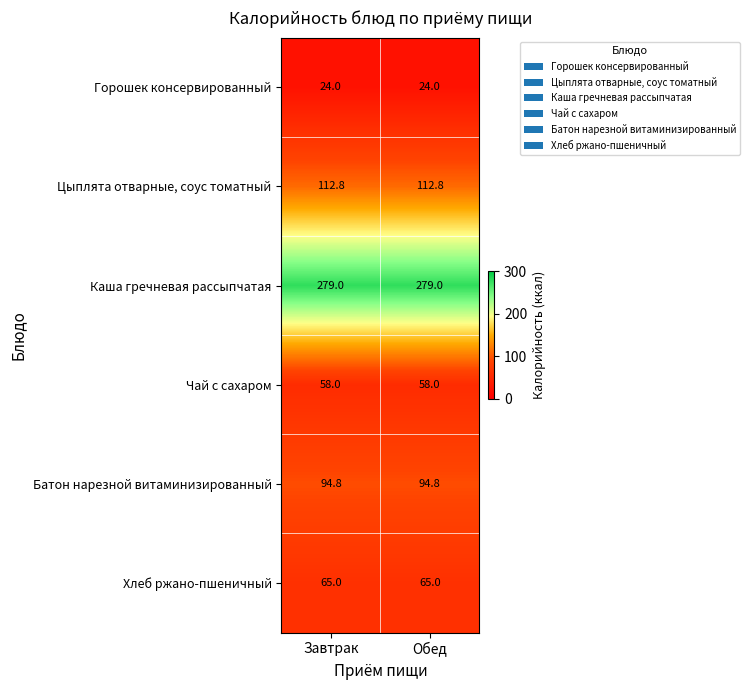

Read the Цыплята отварные, соус томатный value at Обед.

112.8